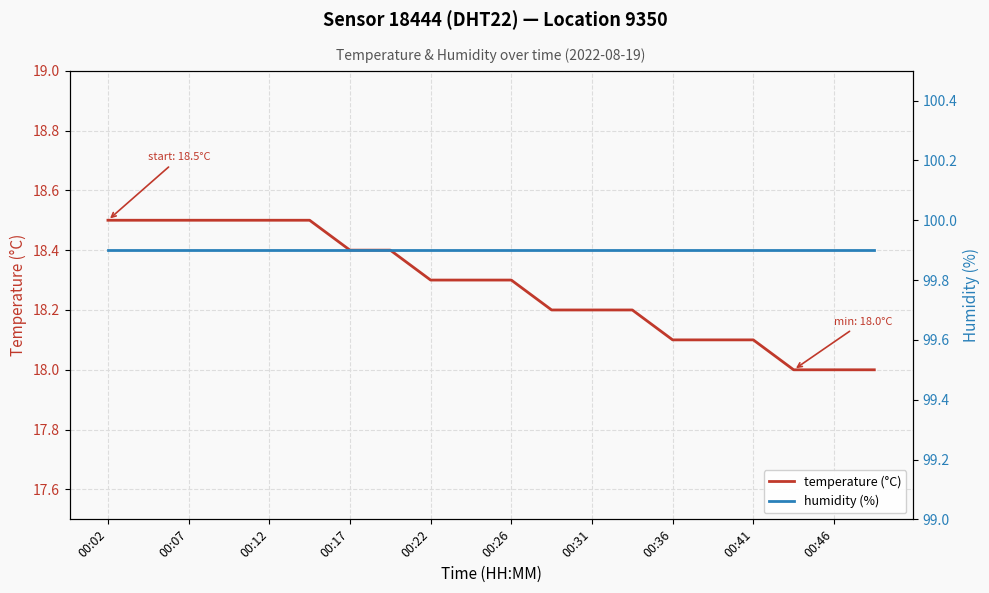

How many temperature (°C) values are between 18 and 19?

20